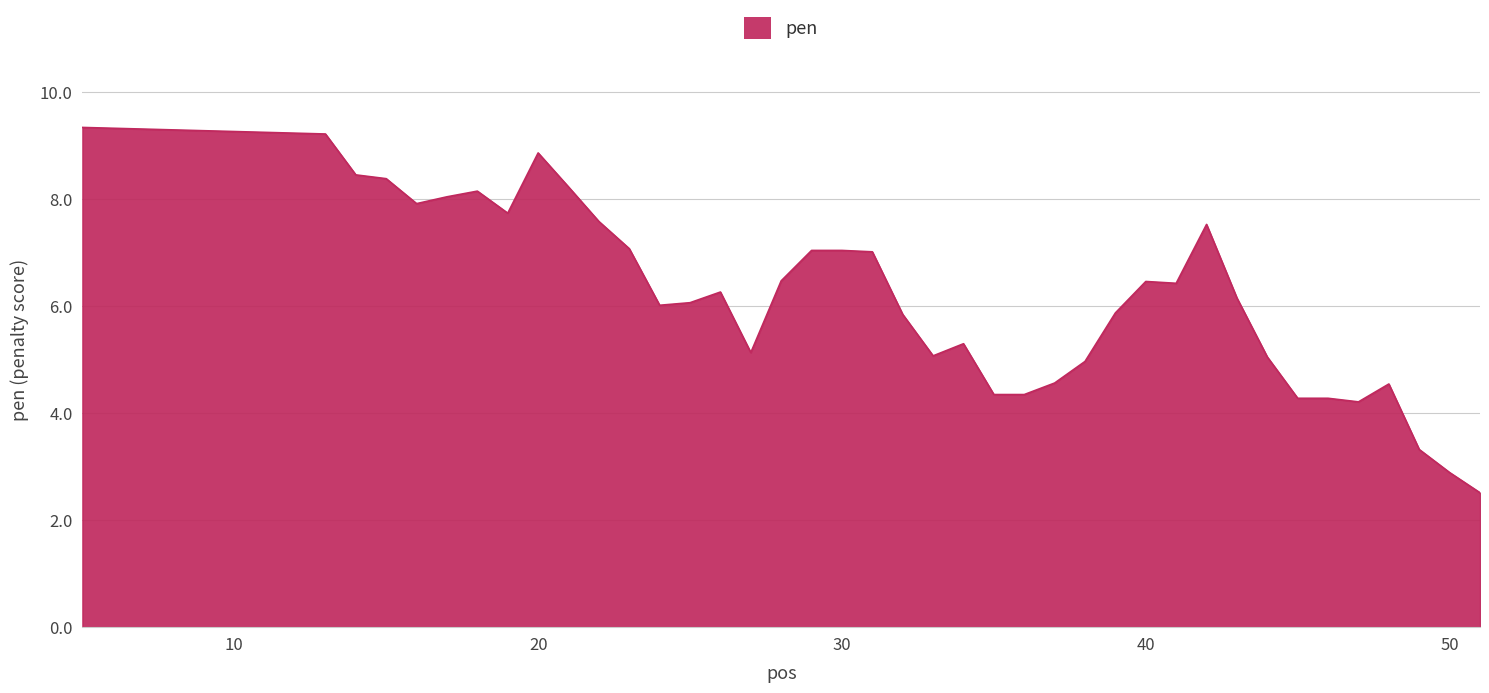

What is the smallest value displayed?

2.5